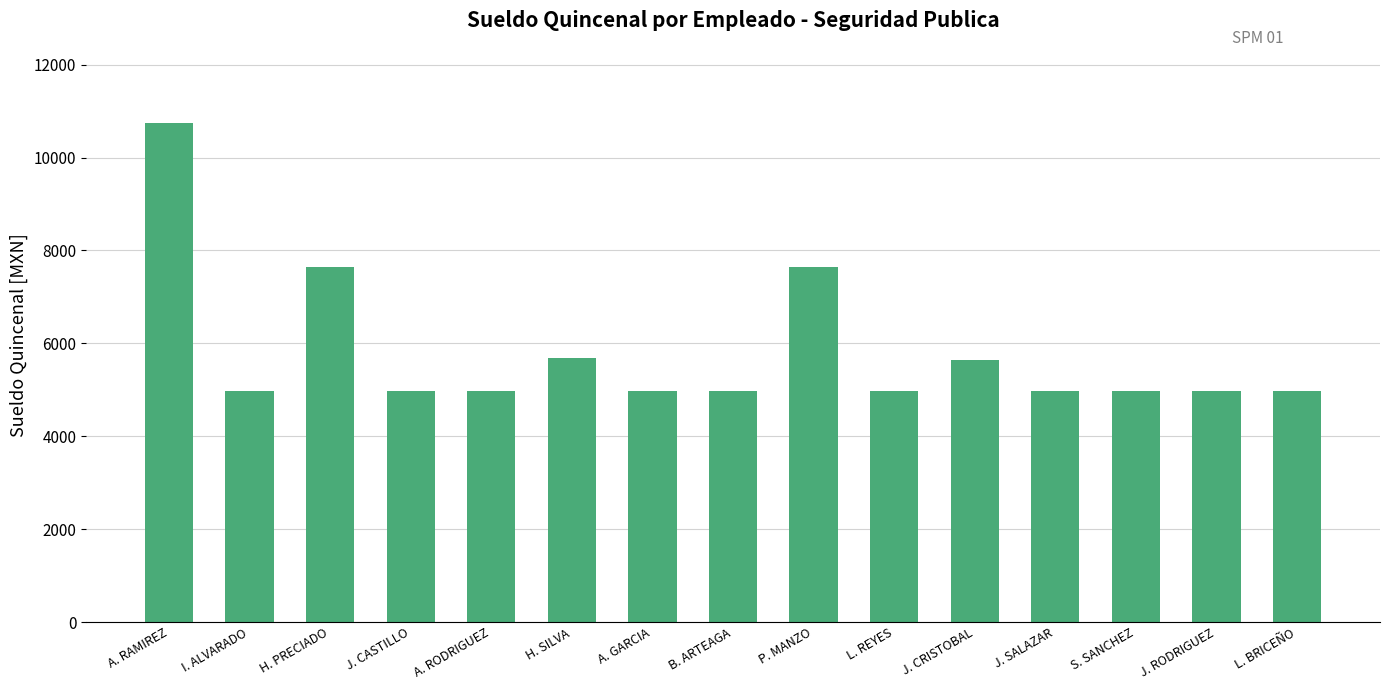

At which category does the chart reach its peak across all series?

A. RAMIREZ